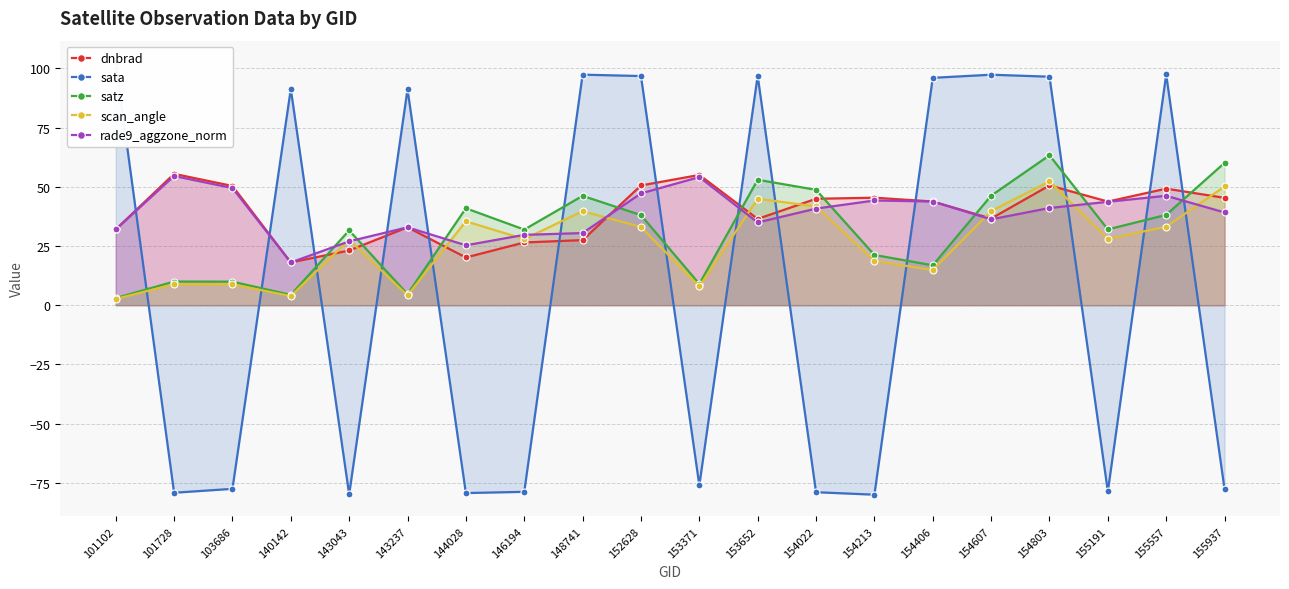

True or false: scan_angle and rade9_aggzone_norm intersect in this chart.

True